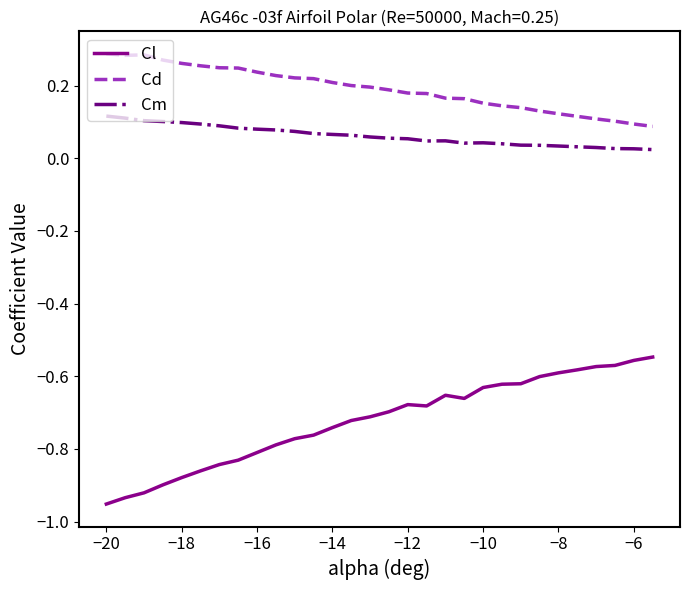

What is the difference between the maximum and minimum values in the Cl series?

0.4